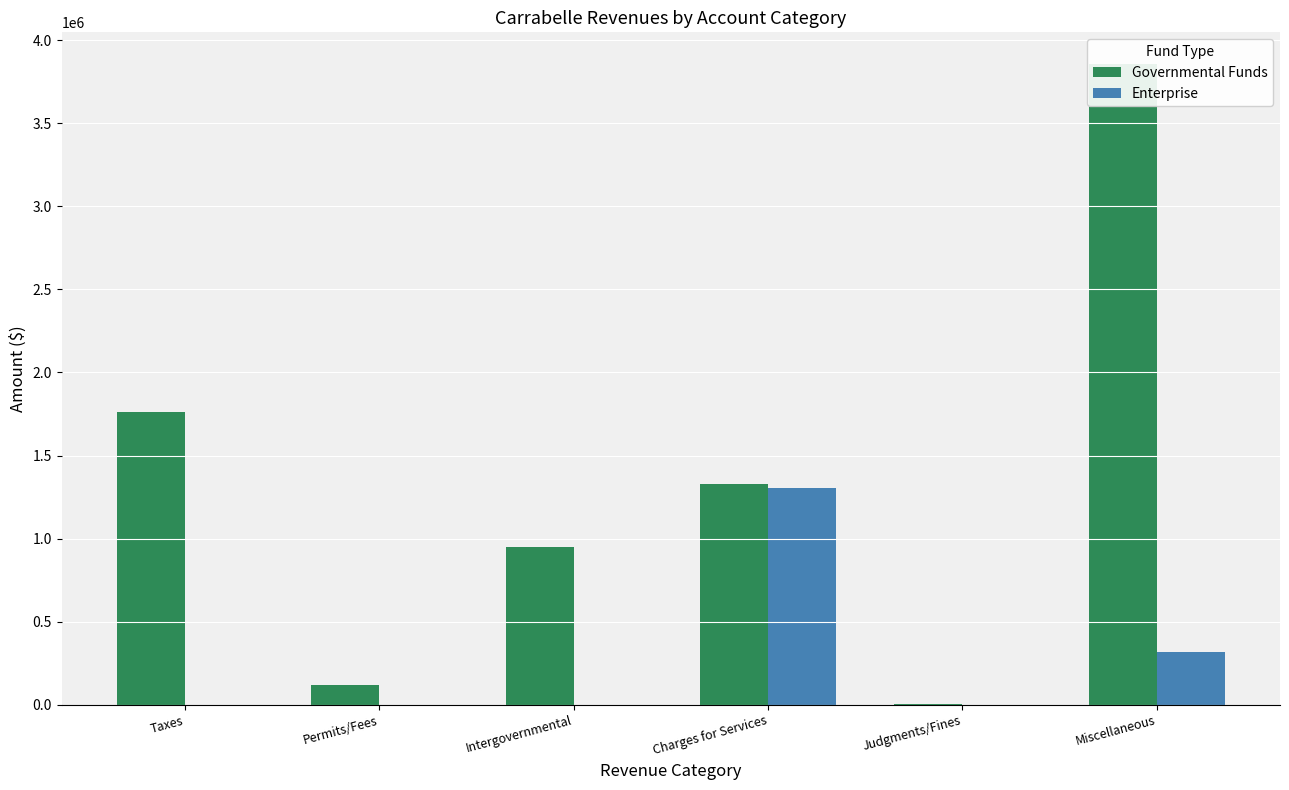

Is it true that Governmental Funds equals 1327490 at Charges for Services?

True